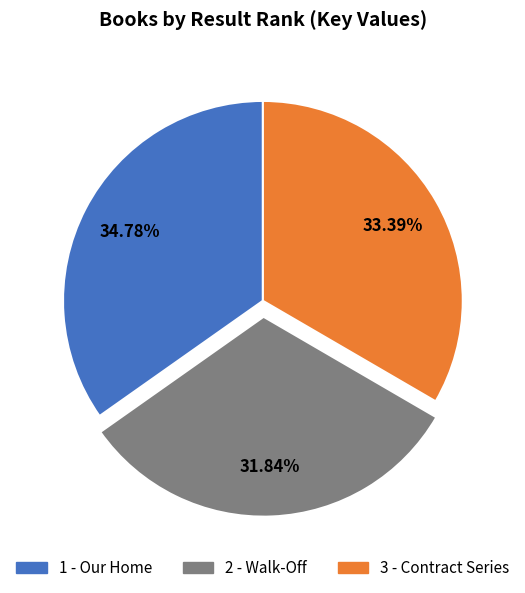

Which has a higher value, 3 - Contract Series or 2 - Walk-Off?

3 - Contract Series